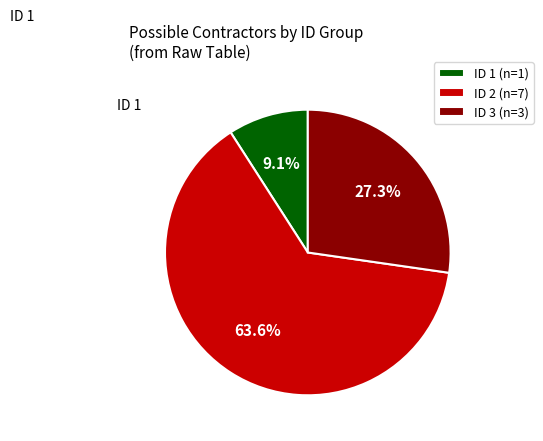

How many slices are in this pie chart?

3